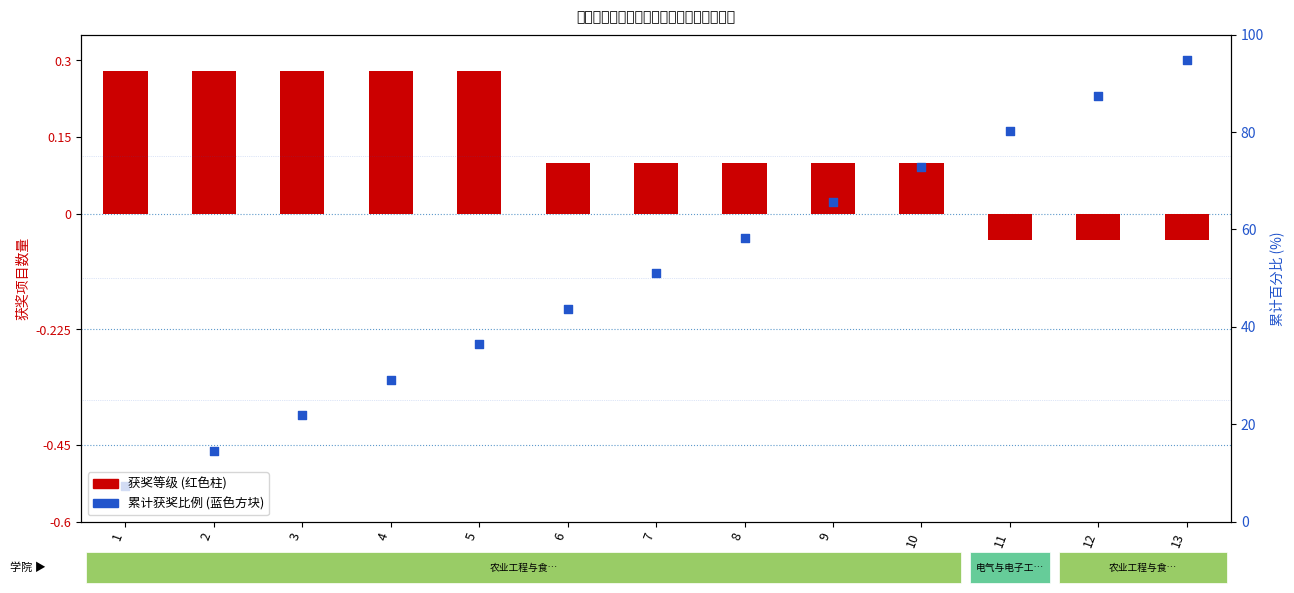

Which series has the largest Y range (max minus min)?

累计获奖比例